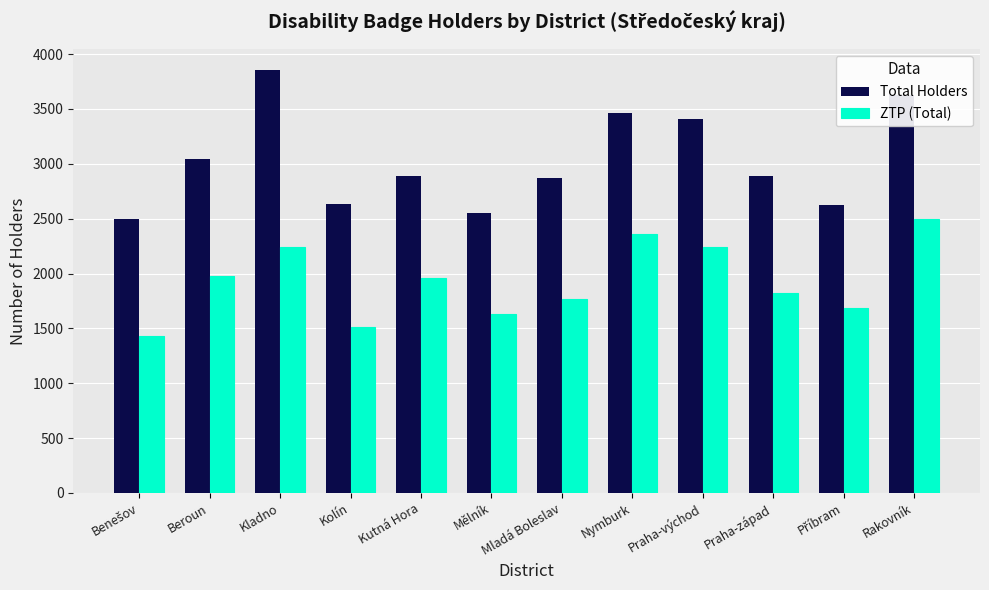

What are all the series names shown in the legend?

Total Holders, ZTP (Total)